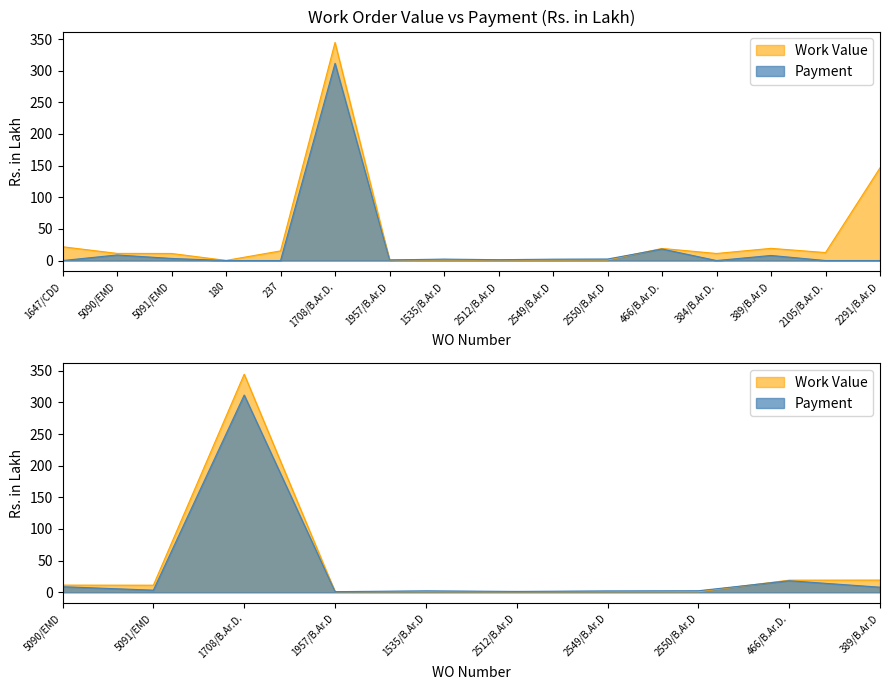

Reading right to left, extract all data points from this chart.

Work Value: 146.5	12.6	19.3	11.2	19.1	0.9	0.9	0.9	0.9	1.0	344.6	15.2	0.2	11.2	11.3	21.8
Payment: 0.0	0.0	8.0	0.0	18.2	2.4	2.1	1.3	2.3	1.0	311.6	0.0	0.0	3.3	8.8	0.0